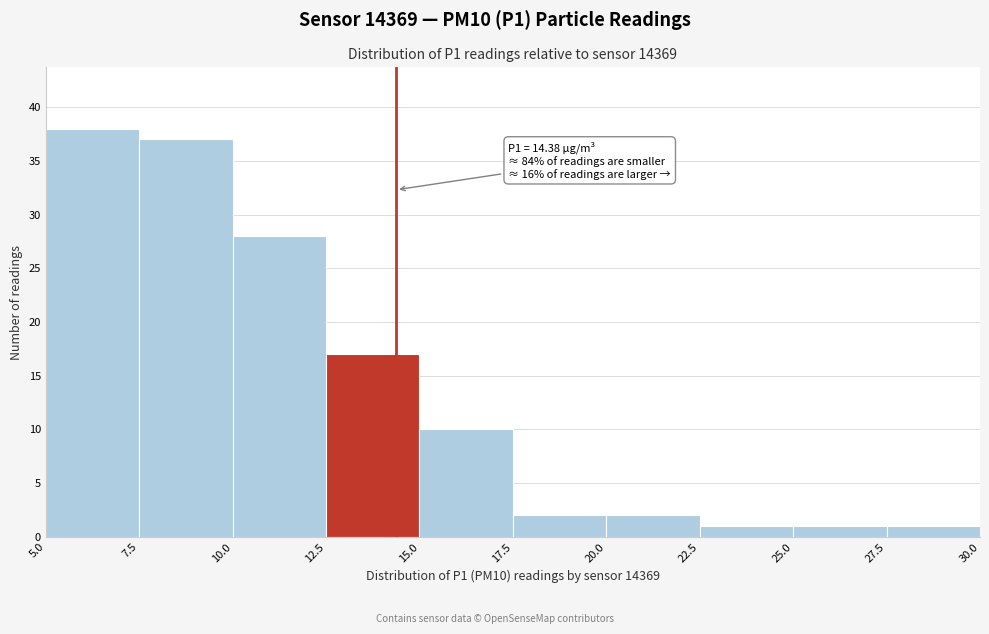

Over which range of the x-axis is the bar tallest?

5.0 to 7.5